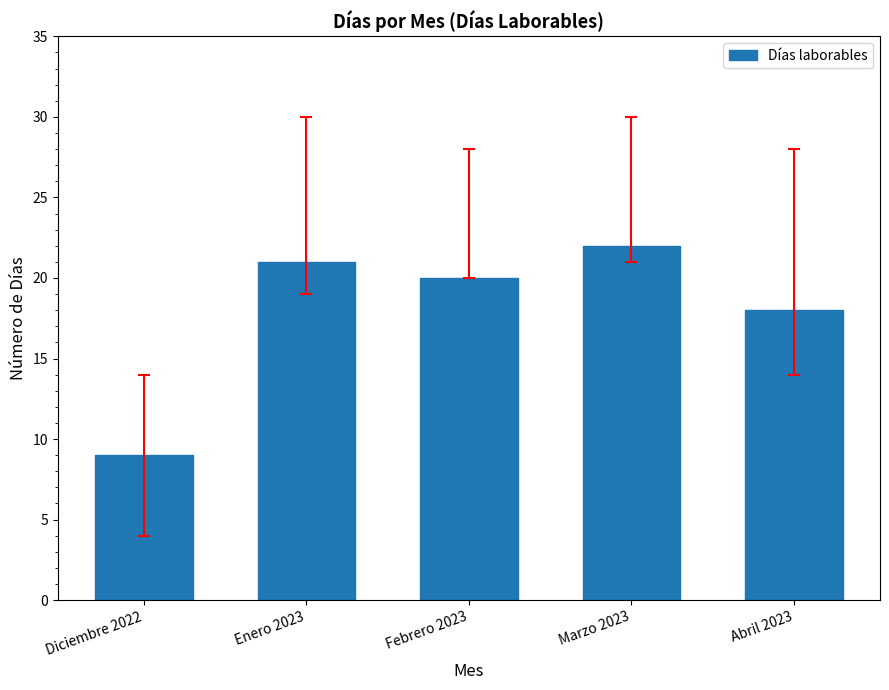

What is the minimum value shown in the chart?

9